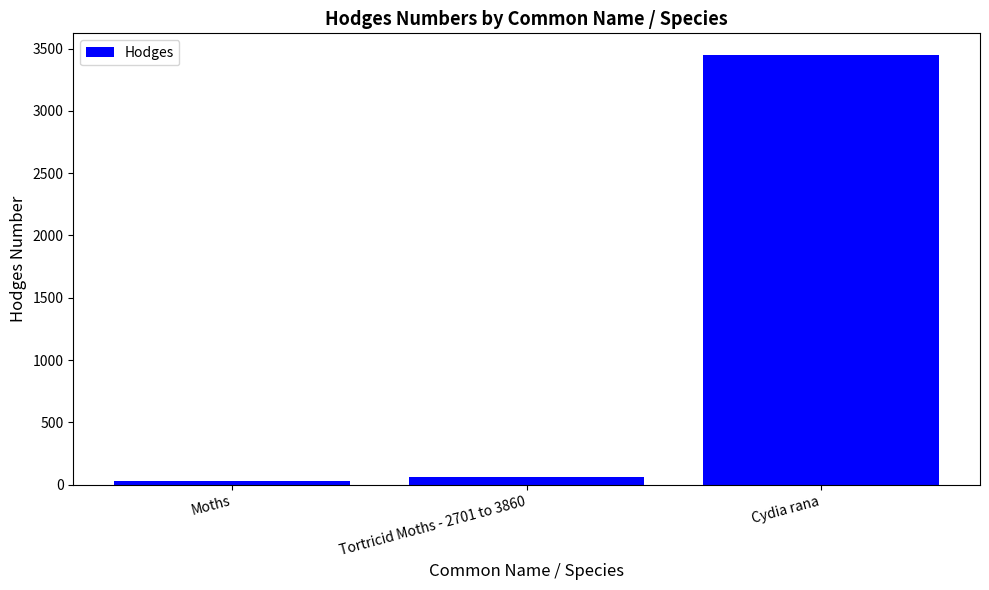

List the labels in order of value, smallest first.

Moths, Tortricid Moths - 2701 to 3860, Cydia rana